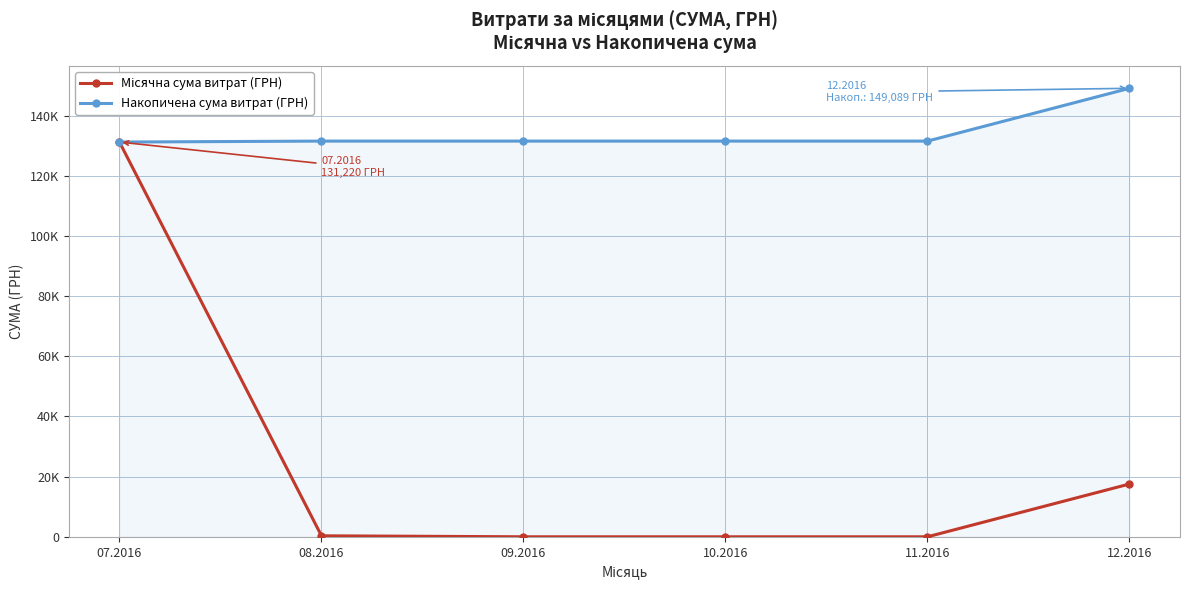

Reading left to right, extract all data points from this chart.

Місячна сума витрат (ГРН): 131219.5	321.5	0.0	0.0	0.0	17548.0
Накопичена сума витрат (ГРН): 131219.5	131541.1	131541.1	131541.1	131541.1	149089.1